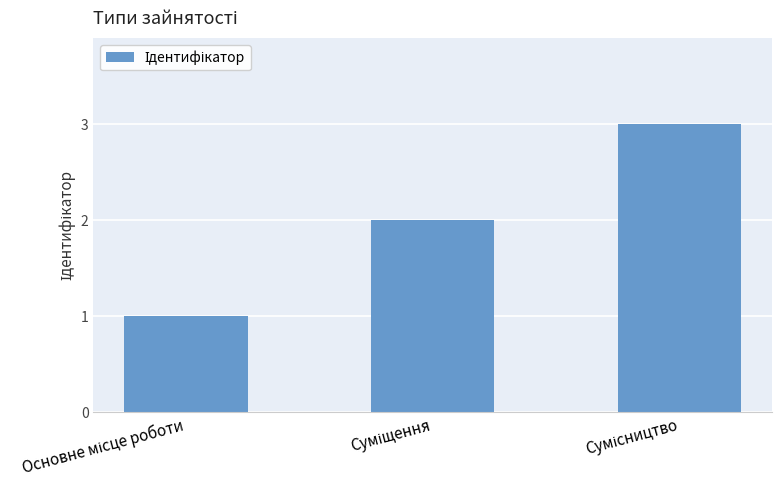

How many values are between 1 and 3?

3